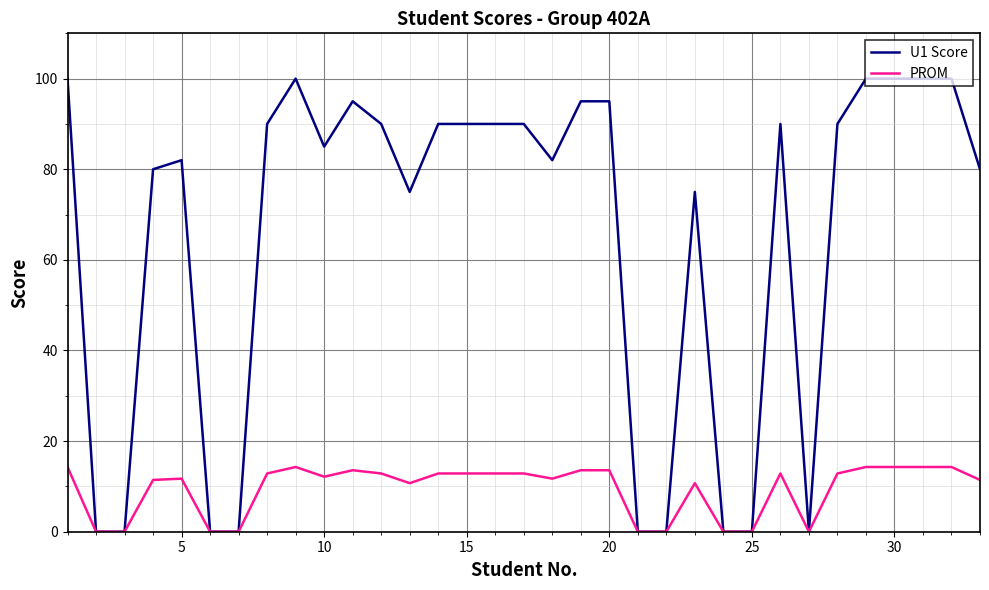

Which series has the largest total across all categories?

U1 Score